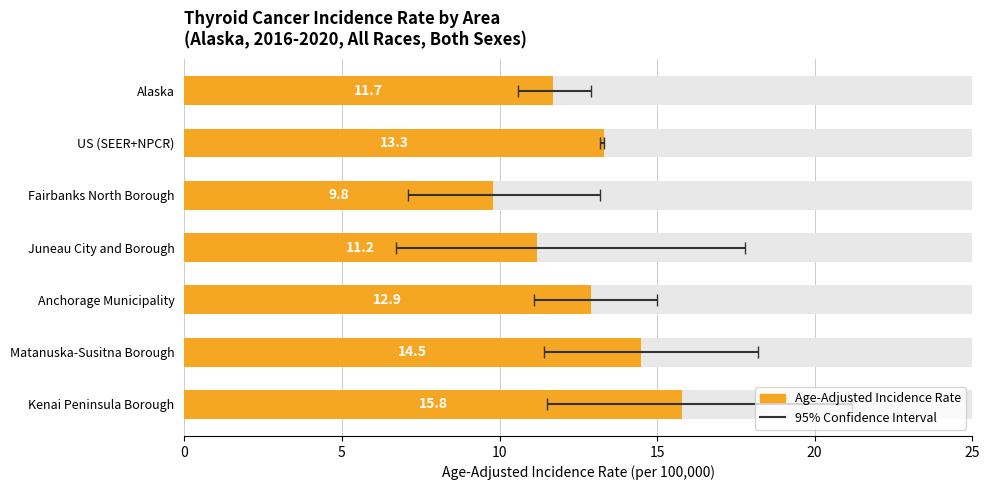

What is the sum of all values?

89.2